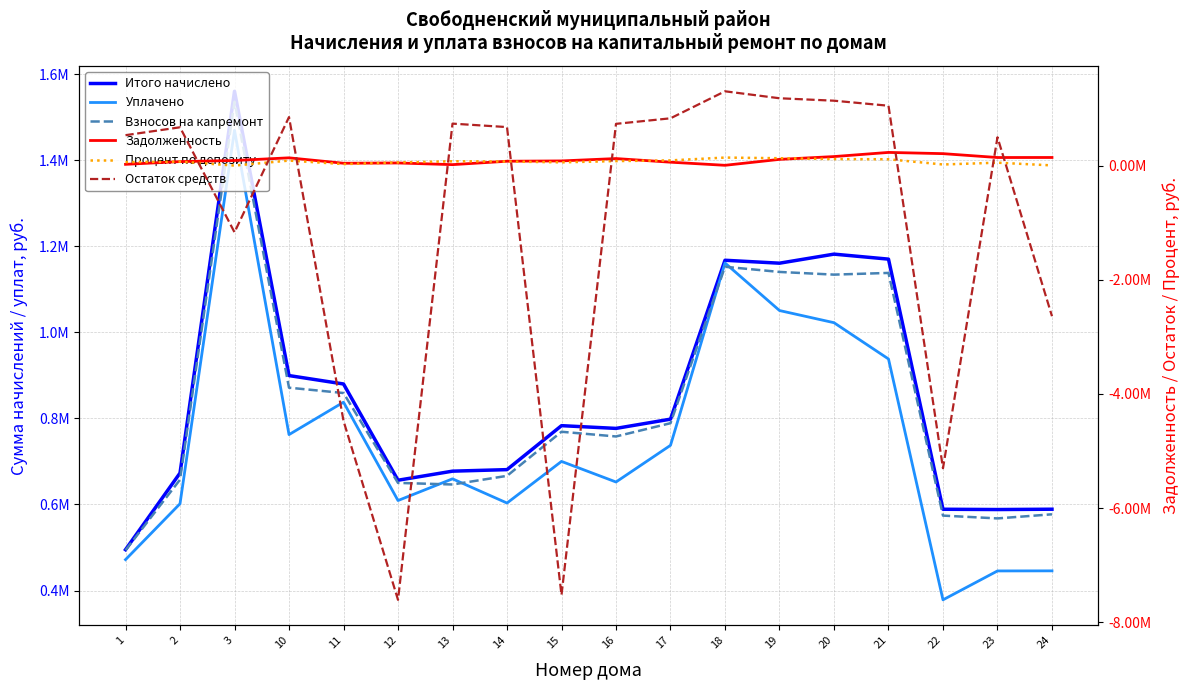

What is the difference between the maximum and minimum values in the Задолженность series?

225763.2